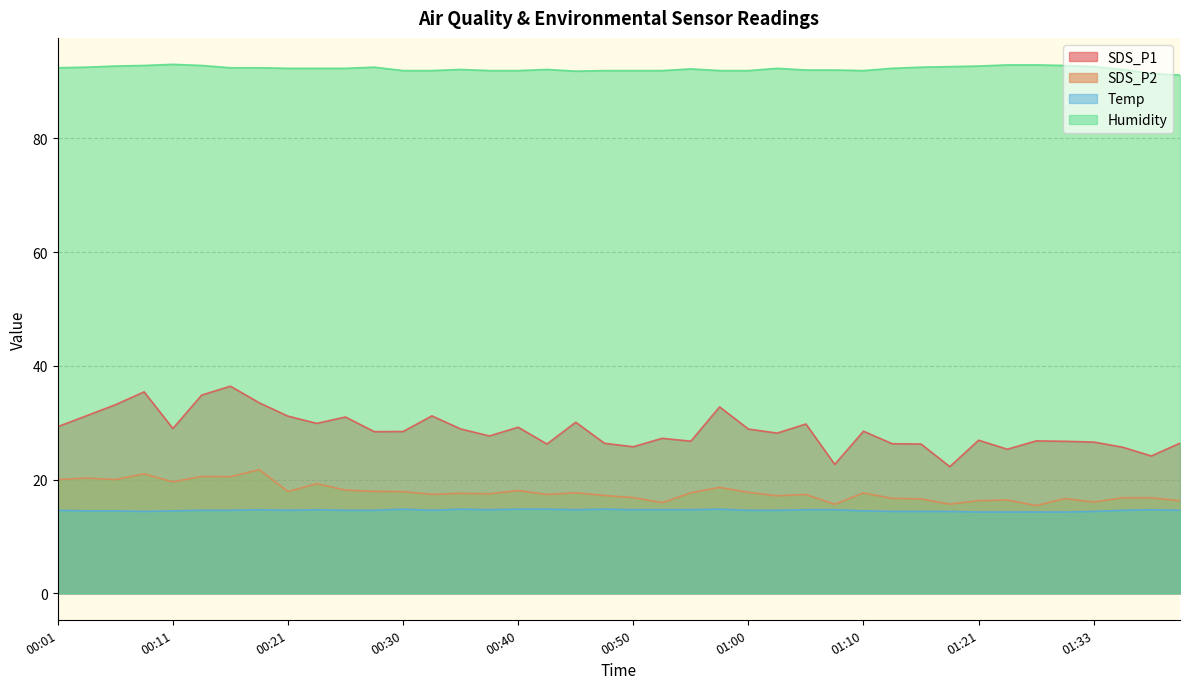

Where is the first local maximum for SDS_P1?

00:09